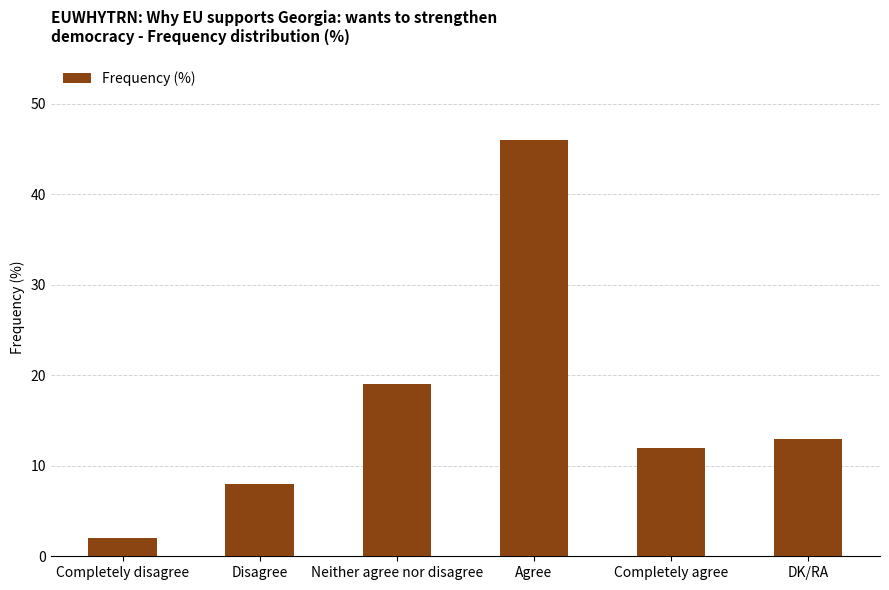

How many bars are there in total?

6